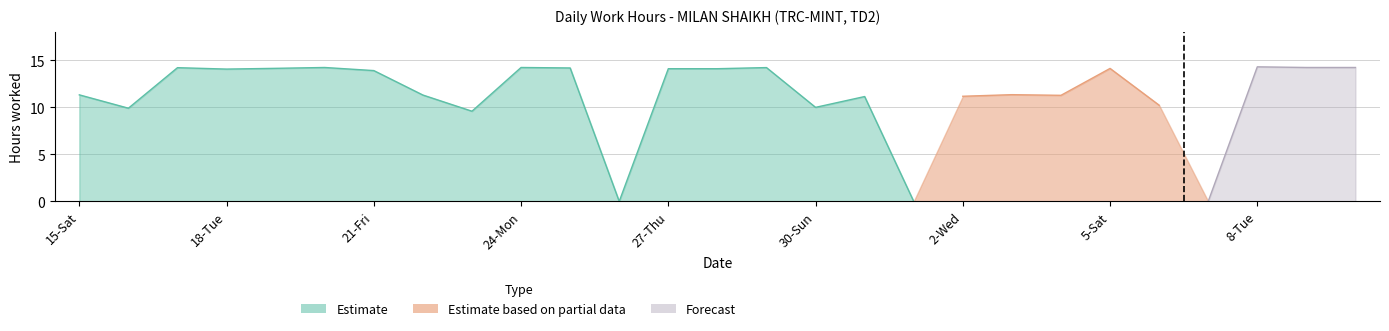

Does the chart have visible grid lines?

Yes